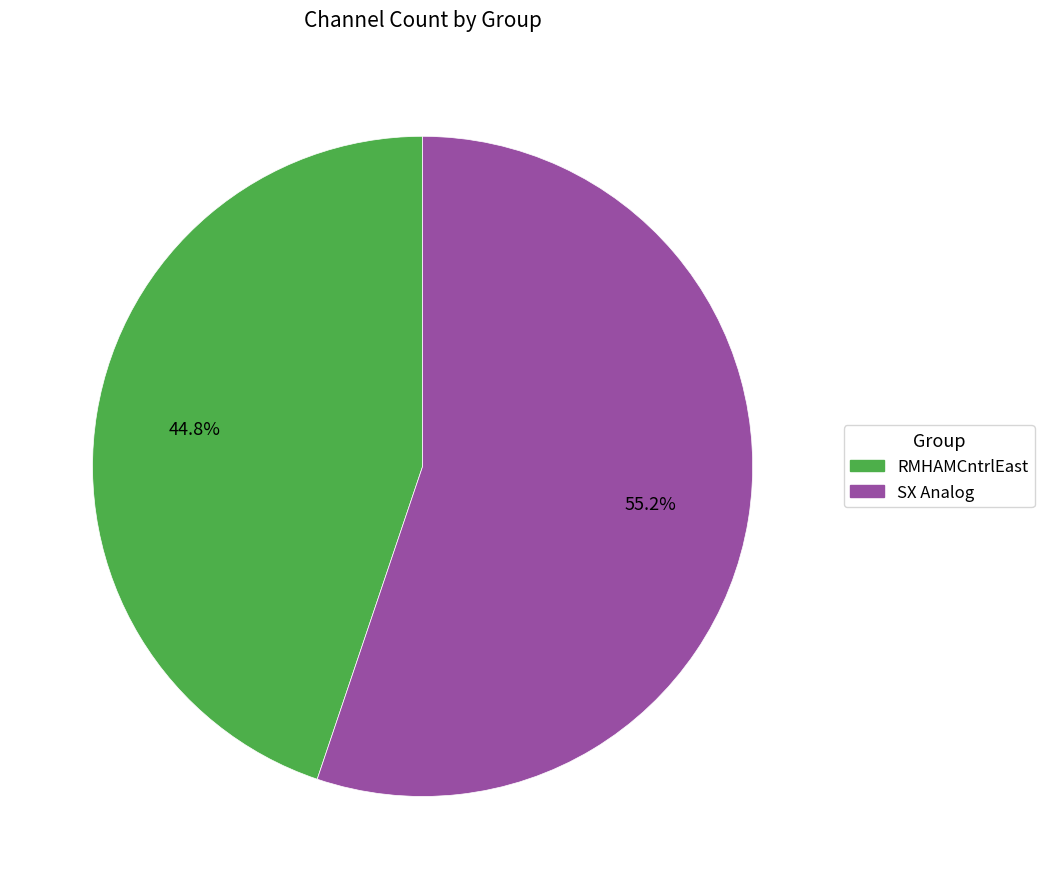

Which category accounts for the majority?

SX Analog